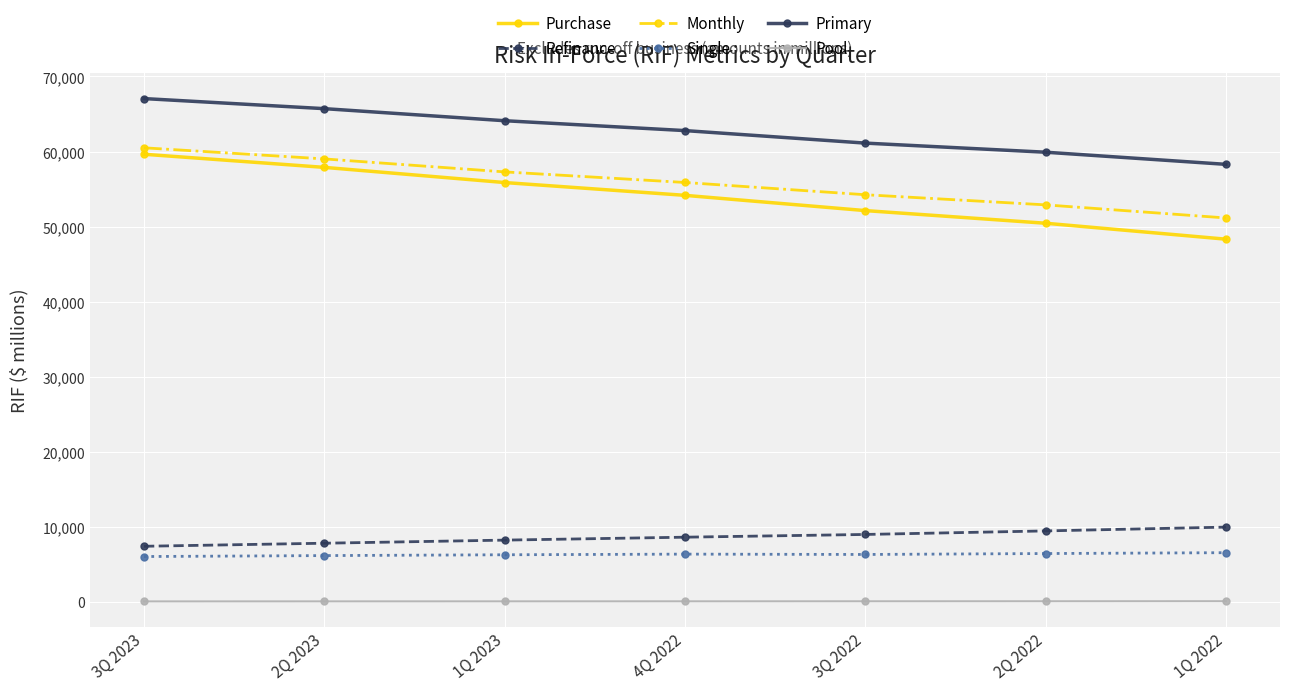

What is the lowest value of the Primary series?

58295